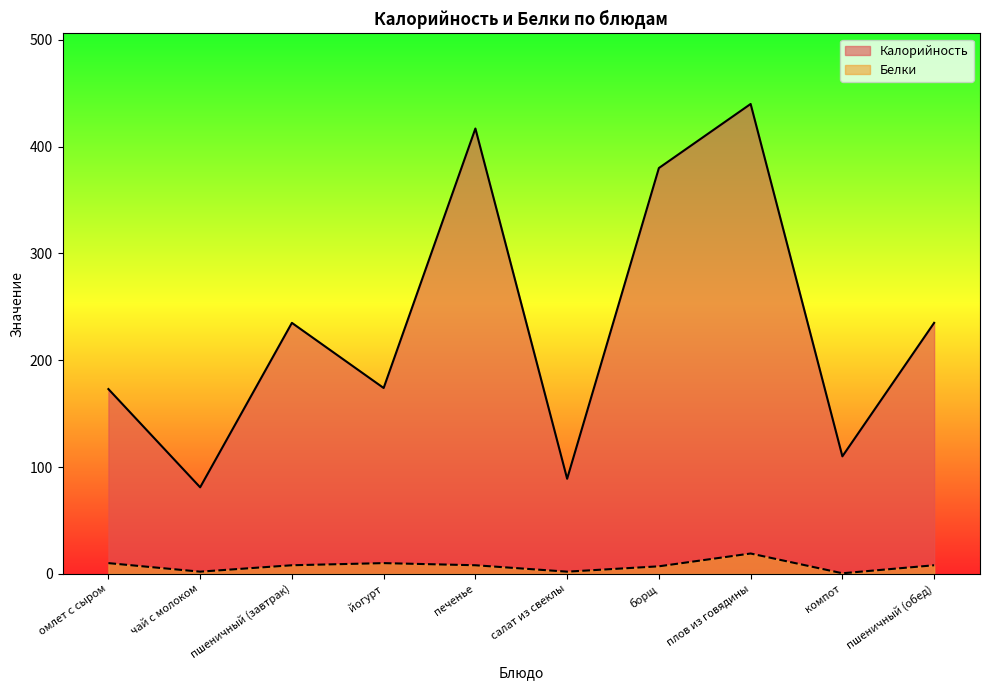

What is the sum of all Калорийность values?

2334.0